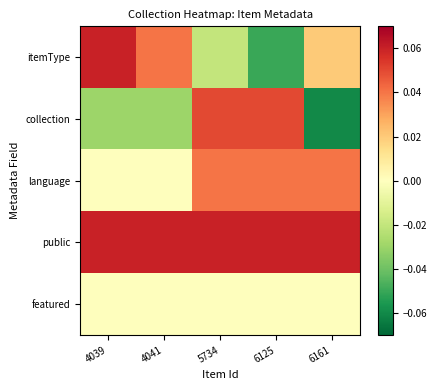

Reading left to right, list all the values displayed in this chart.

itemType: 4039=0.1	4041=0.0	5734=-0.0	6125=-0.1	6161=0.0
collection: 4039=-0.0	4041=-0.0	5734=0.1	6125=0.1	6161=-0.1
language: 4039=0.0	4041=0.0	5734=0.0	6125=0.0	6161=0.0
public: 4039=0.1	4041=0.1	5734=0.1	6125=0.1	6161=0.1
featured: 4039=0.0	4041=0.0	5734=0.0	6125=0.0	6161=0.0